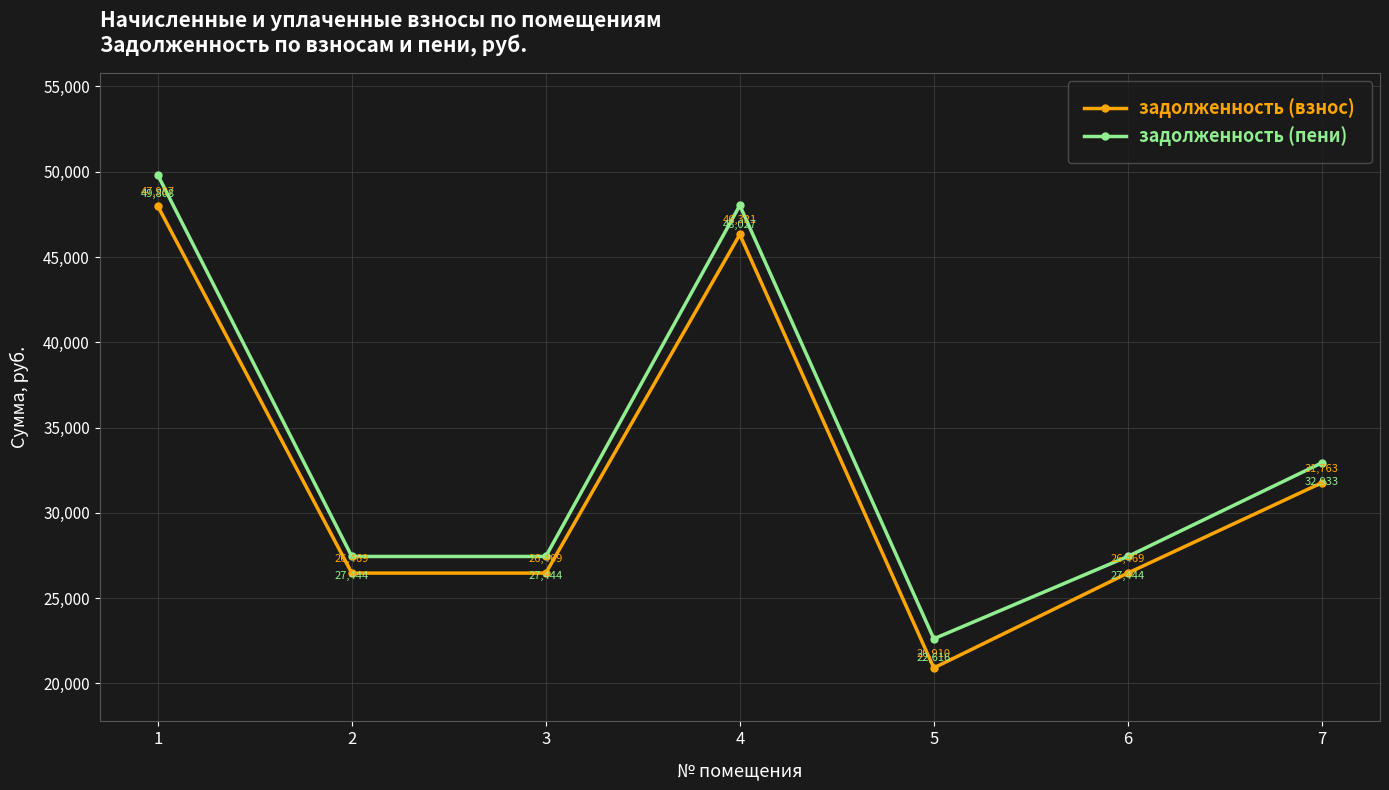

At which category does задолженность (пени) reach its first local peak?

4